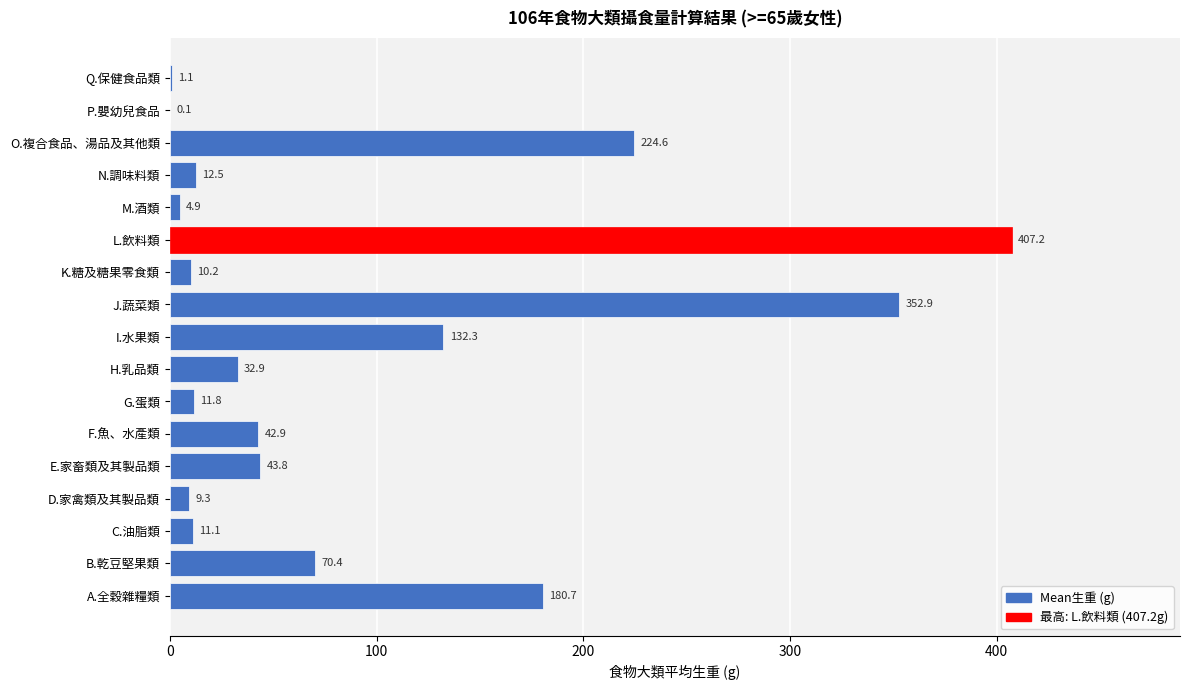

True or false: the data shows 4.9 at M.酒類.

True